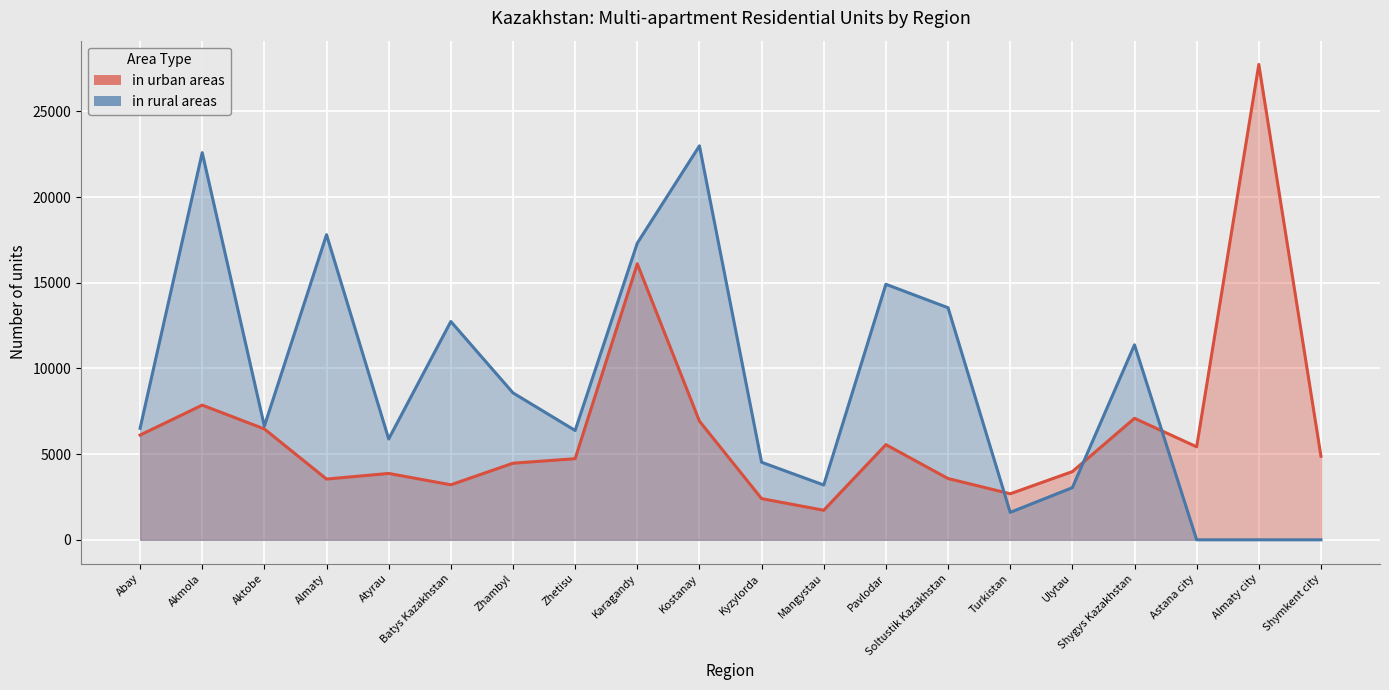

The value of in urban areas at Batys Kazakhstan is 656. True or false?

False